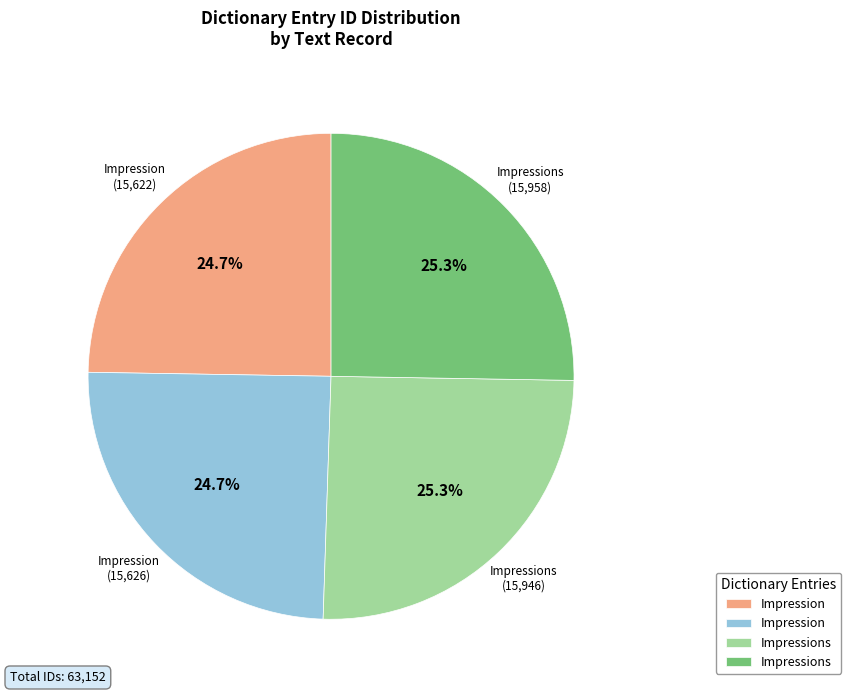

Does any single category account for the majority?

No